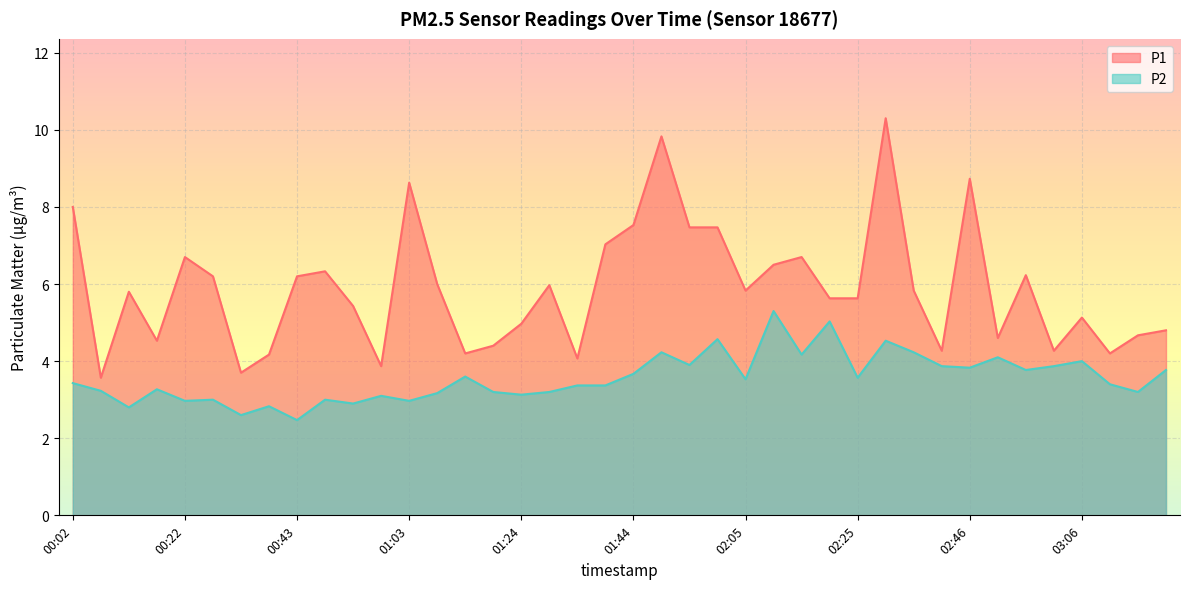

What are all the series names shown in the legend?

P1, P2